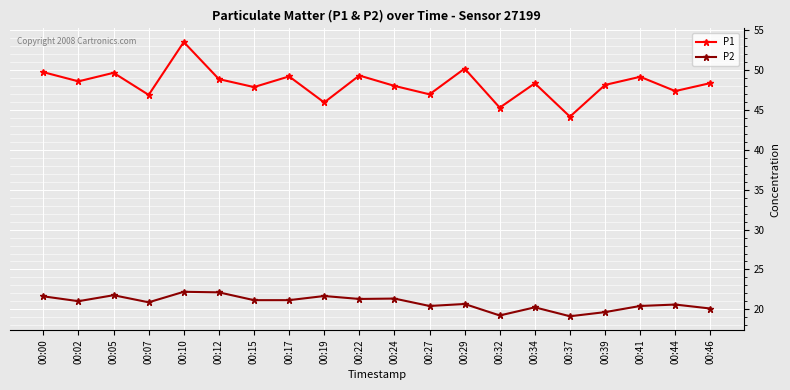

Between 00:22 and 00:27, which series saw the biggest shift?

P1